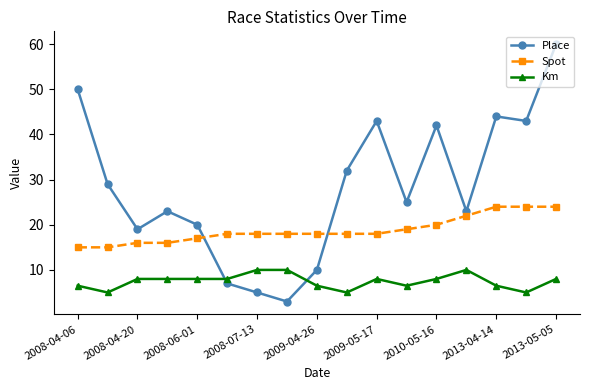

What is the value of the Place point at the 7th from the left?

5.0